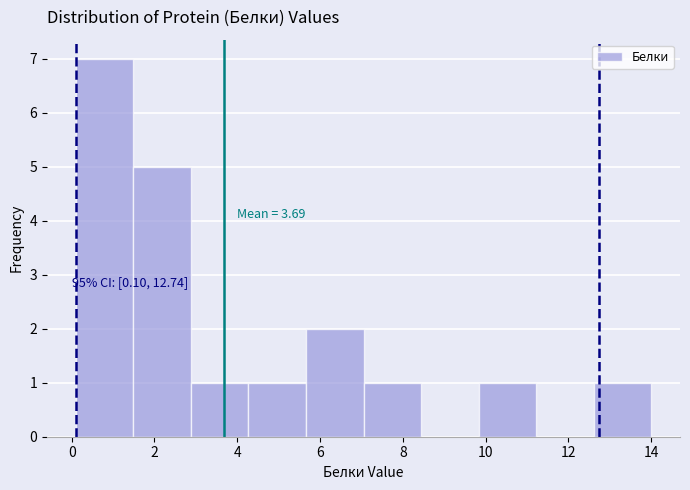

Which range on the x-axis has the tallest bar?

0.2 to 1.4